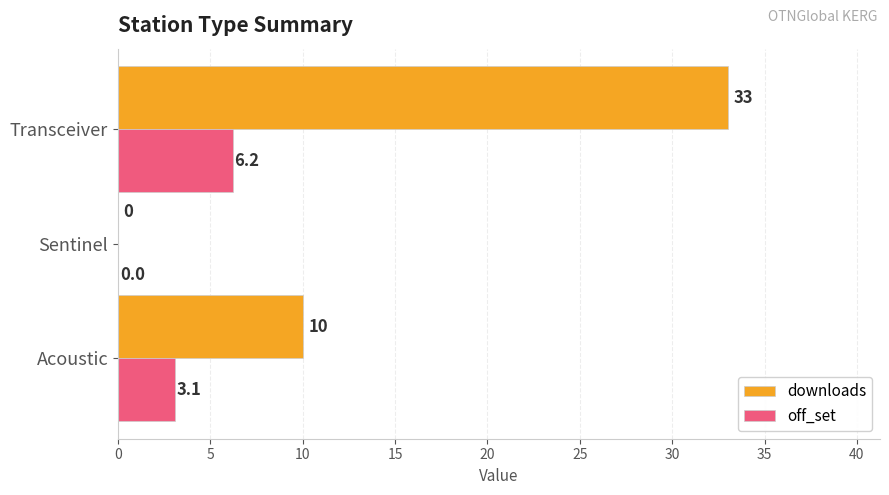

Which series changed the most between Acoustic and Transceiver?

downloads